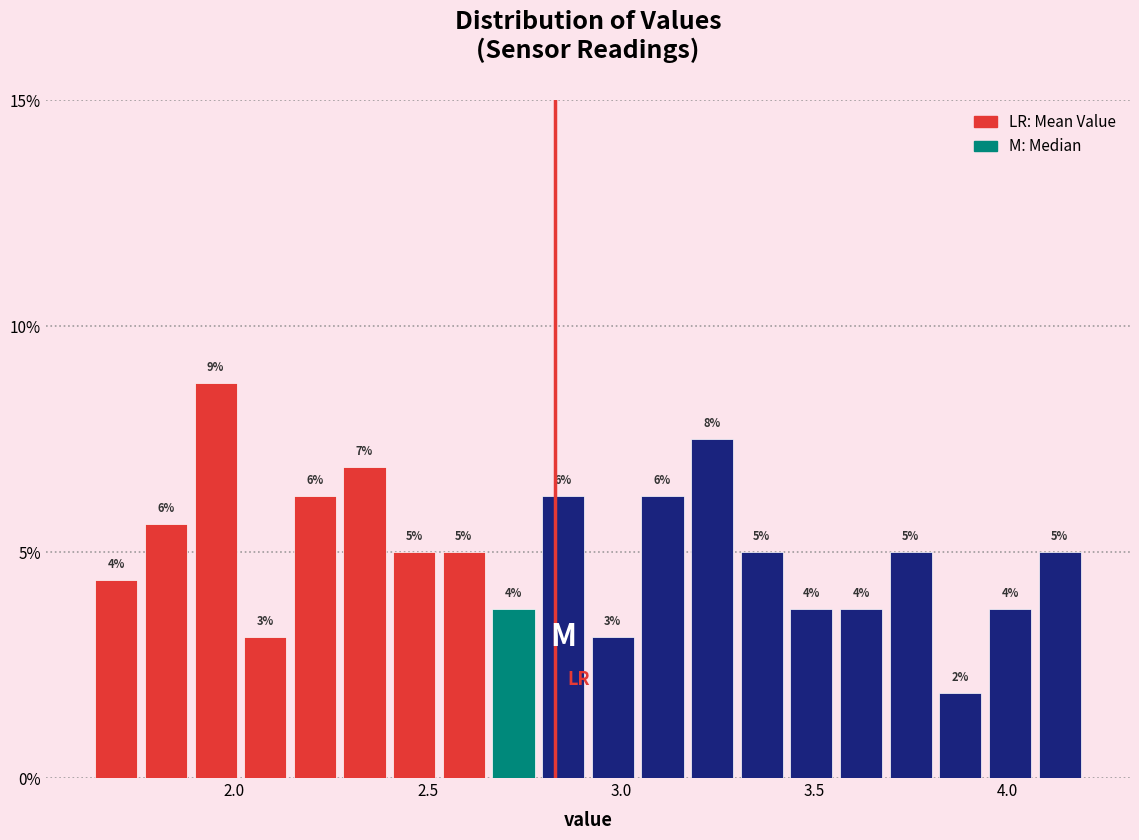

Read against the x-axis, roughly where is the centre of the tallest bar?

1.95